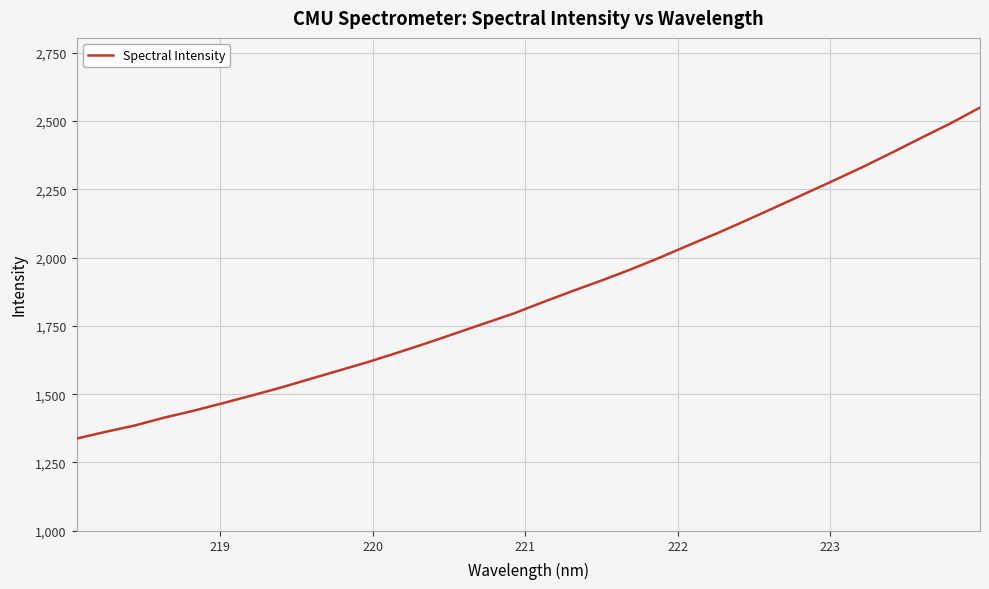

What is the maximum value shown in the chart?

2549.3